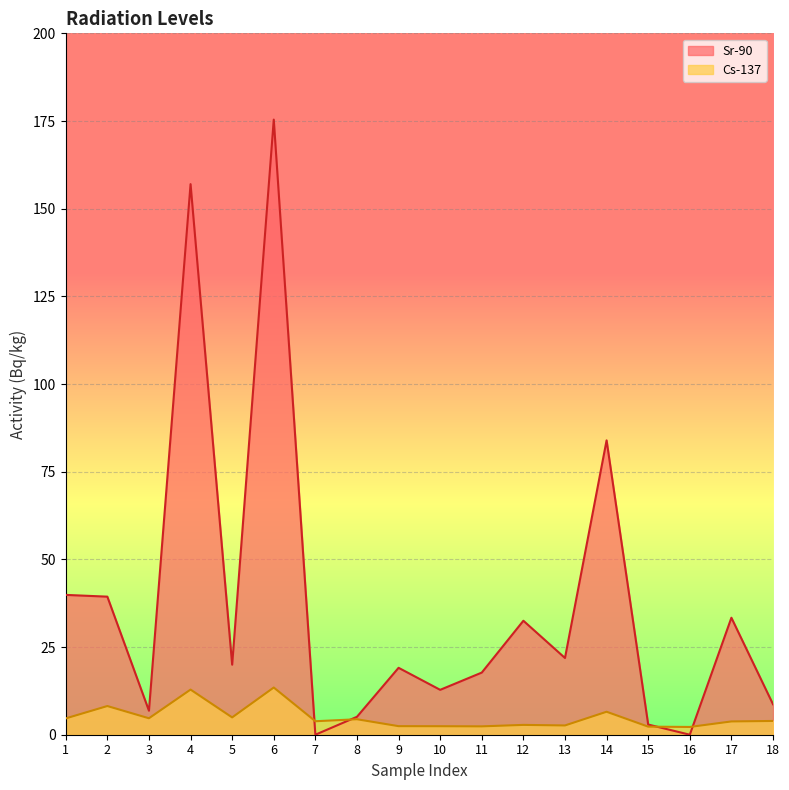

What is the sum of the Cs-137 values at 18 and 6?

17.4